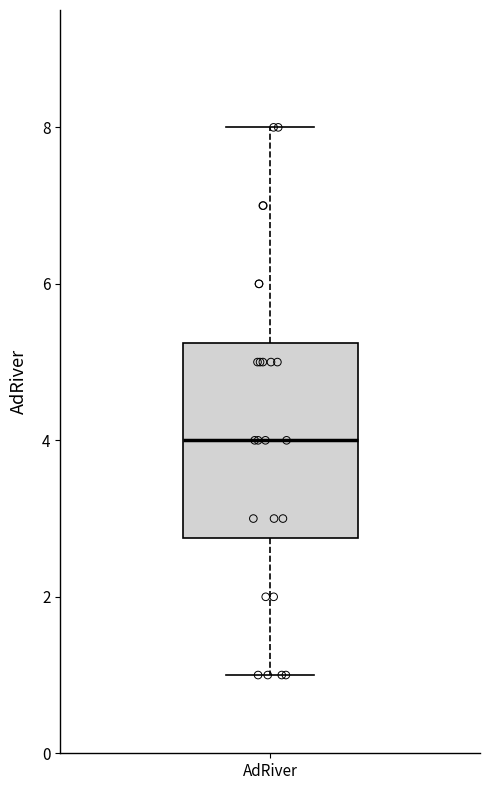

Transcribe this box plot: give where the median line is, the range the box spans, and where the two whiskers end, as read against the y-axis. The values are not printed on the chart, so give them approximately, as read against the axis.

median 4.0, box 2.8 to 5.2, whiskers 1.0 to 8.0